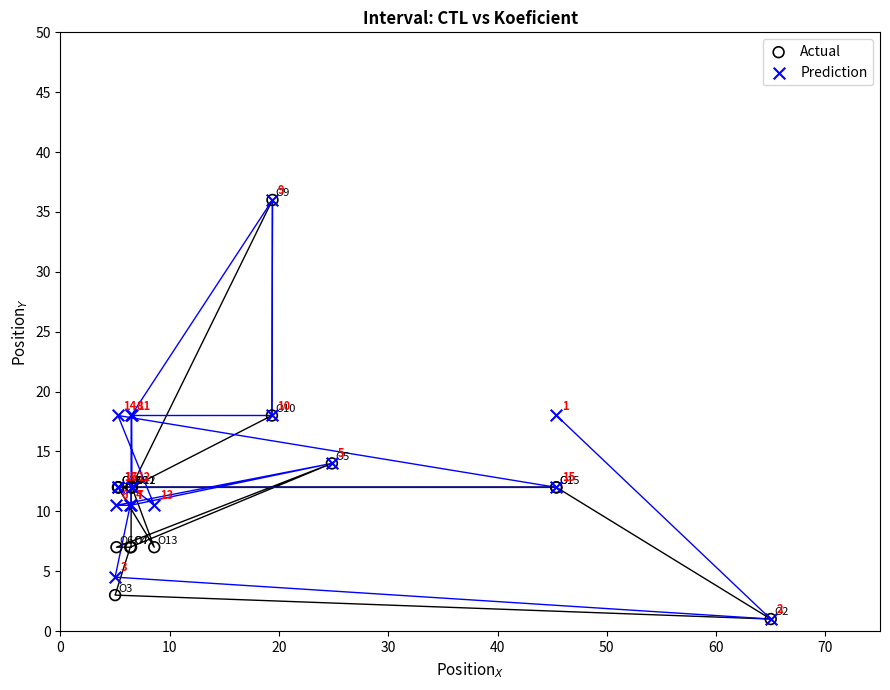

In the Actual series, what Y value is closest to 18?

18.0